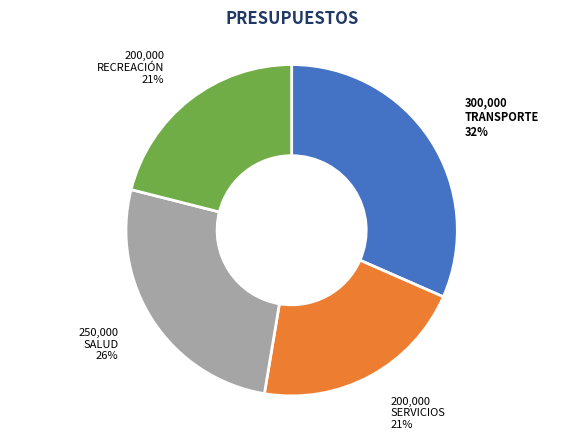

Is SALUD the majority of the pie?

No